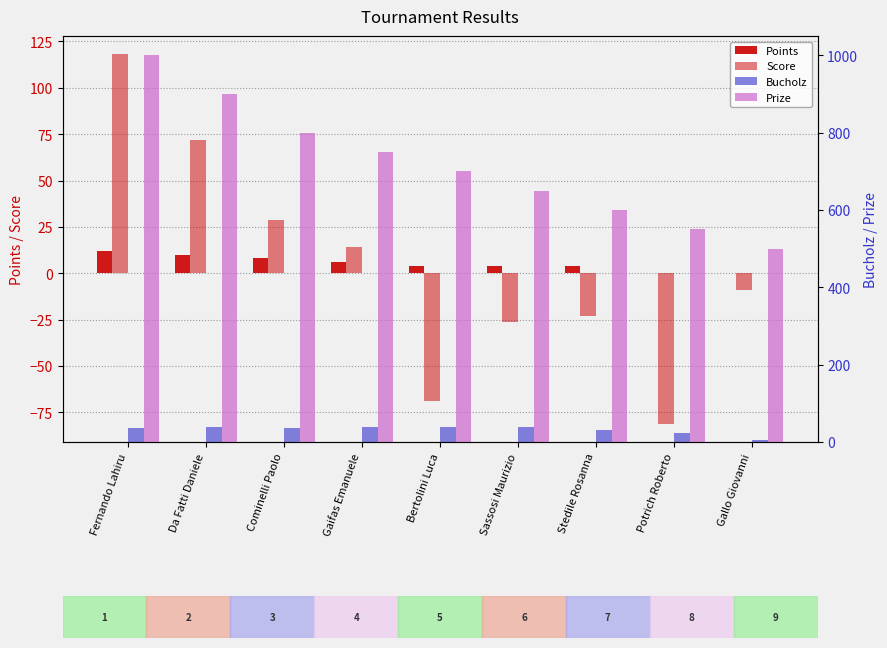

What is the maximum value shown in the chart?

1000